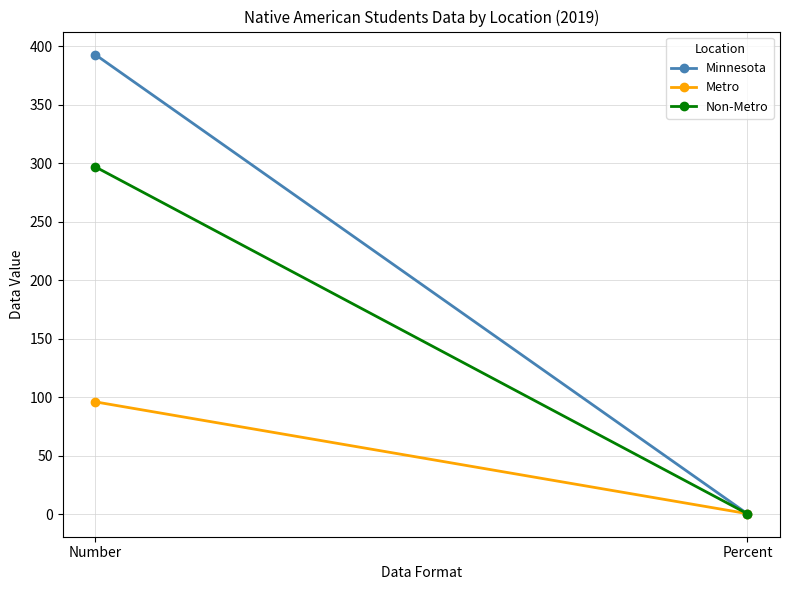

List the series in order of their overall mean, highest first.

Minnesota, Non-Metro, Metro